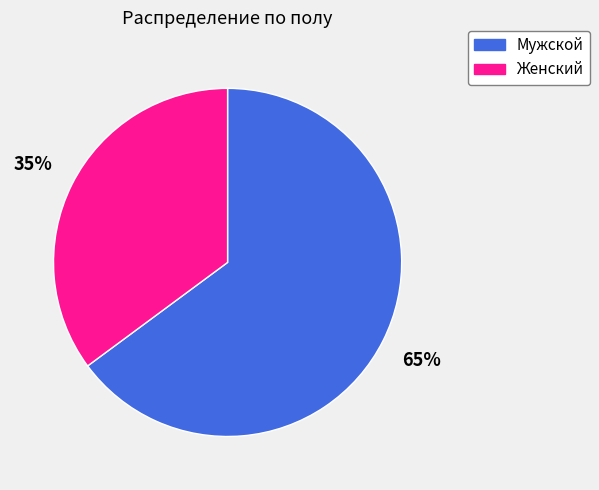

Is Женский the majority of the pie?

No